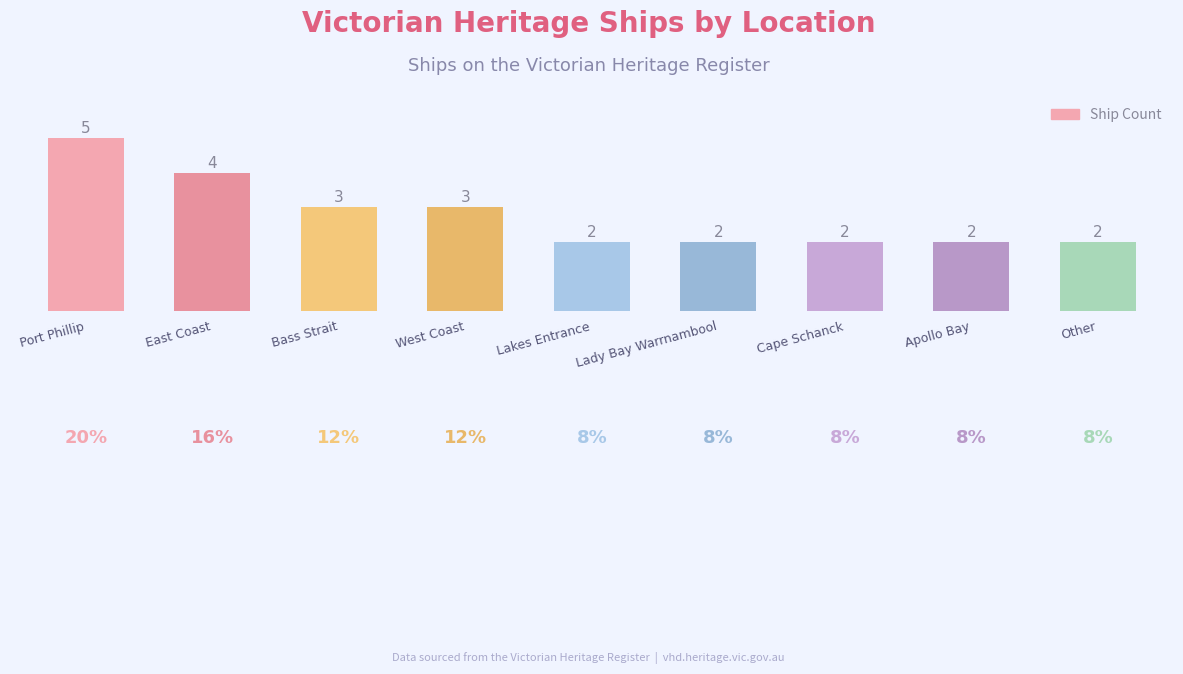

What is the difference between the maximum and minimum values?

3